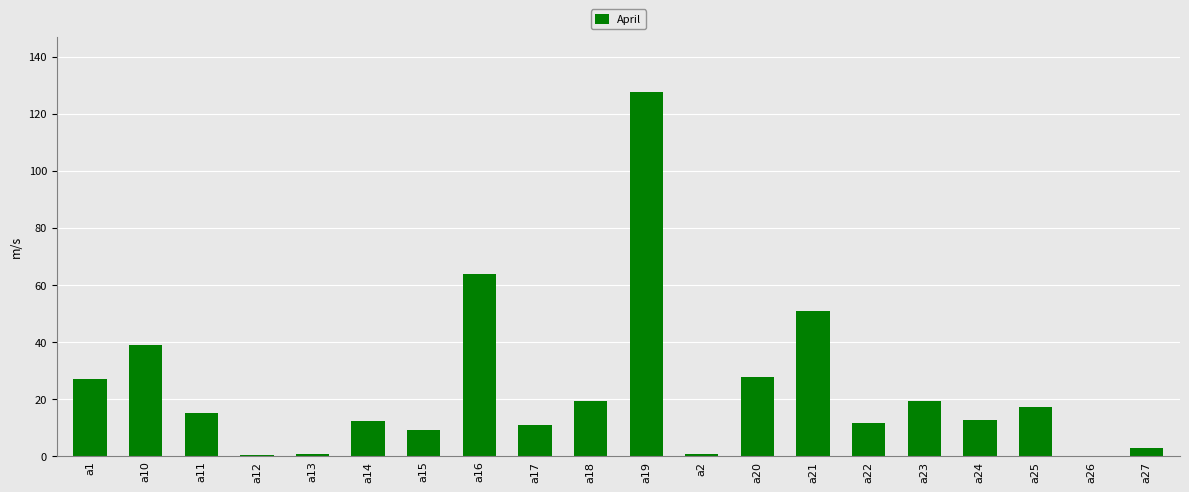

How many distinct data groups are displayed?

1